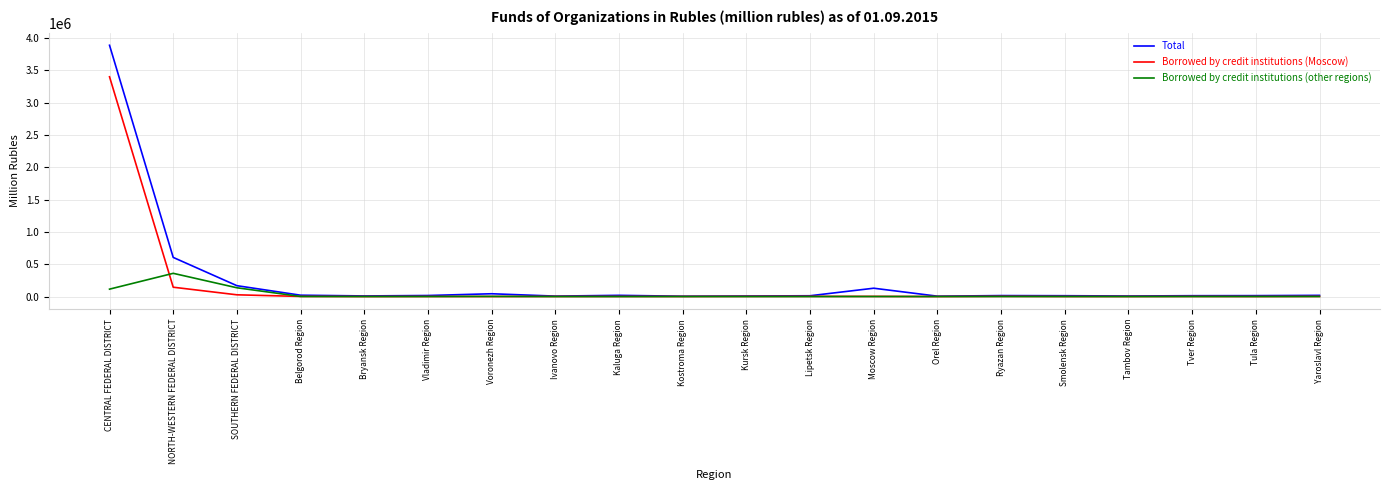

What is the difference between the maximum and minimum values in the Total series?

3881464